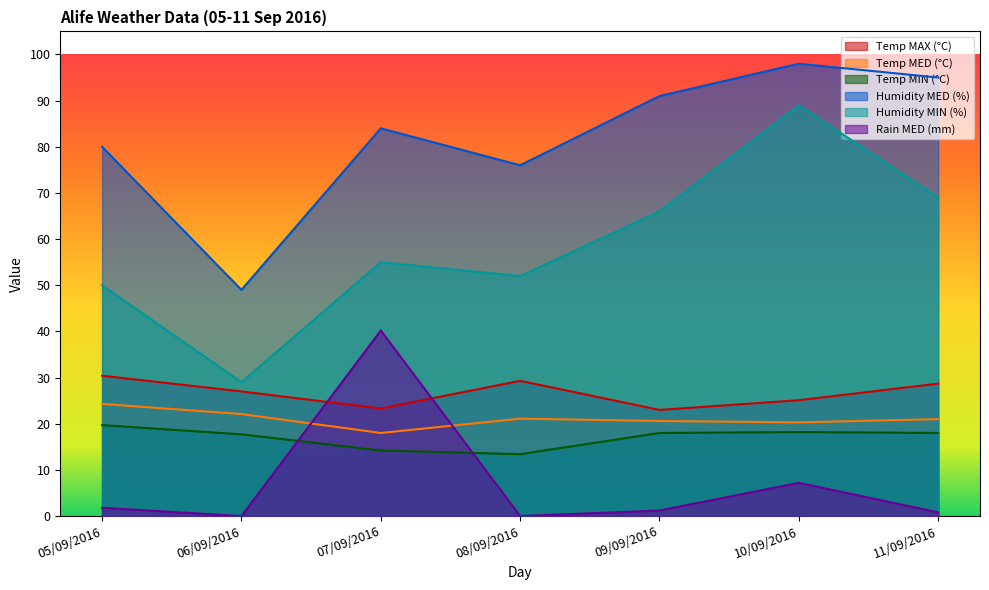

True or false: Temp MAX (°C) and Humidity MED (%) cross at least once.

False